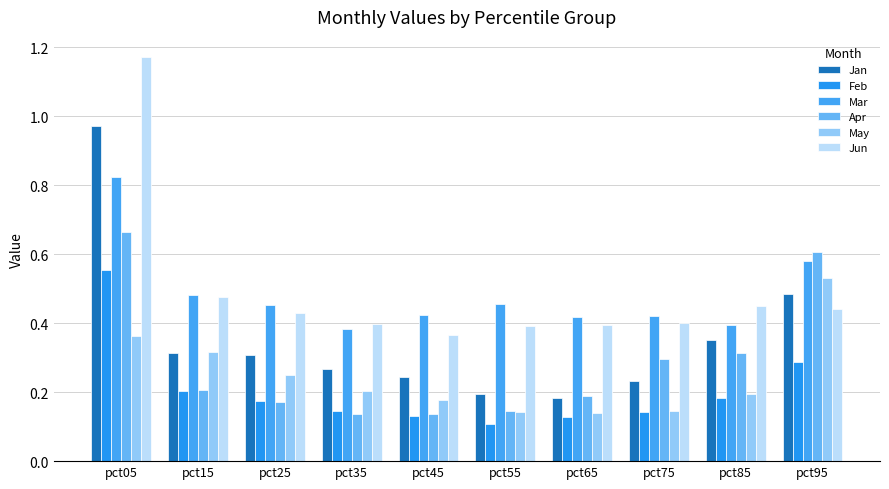

What is the difference between the Jan values at pct05 and pct55?

0.8